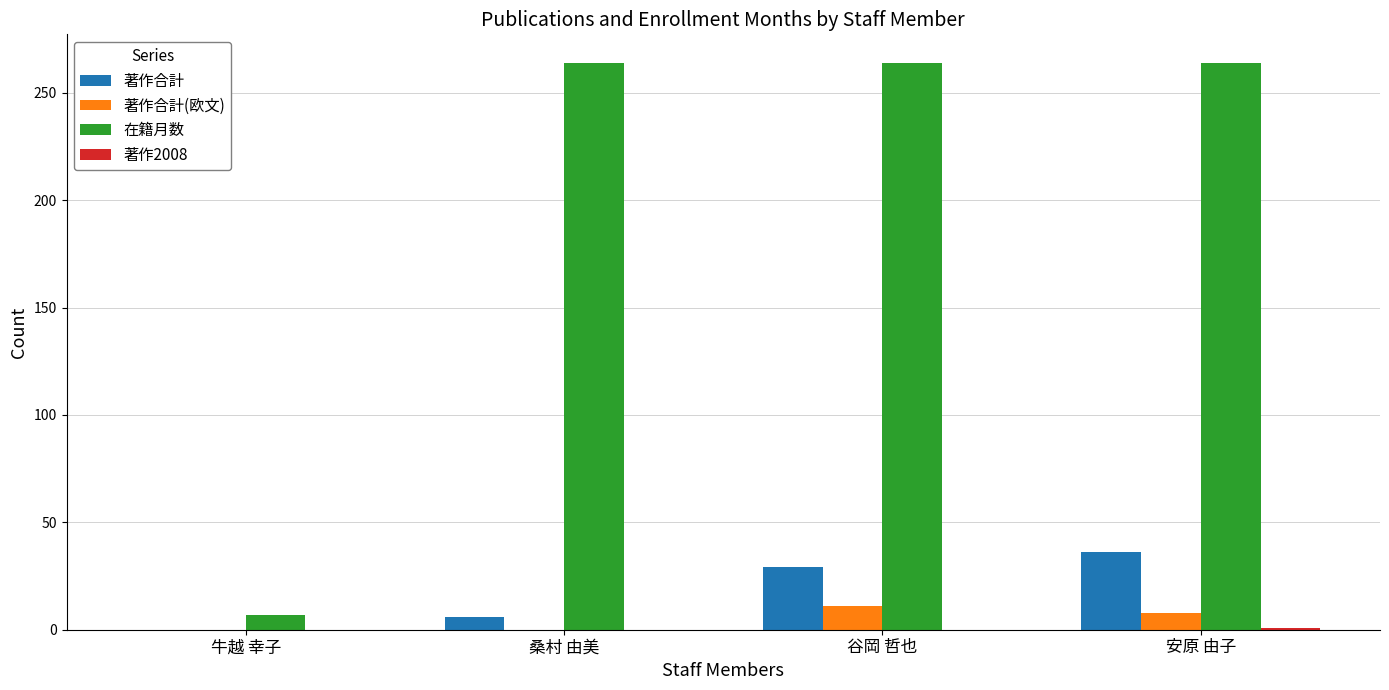

True or false: 在籍月数 has a value of 264 at 桑村 由美.

True